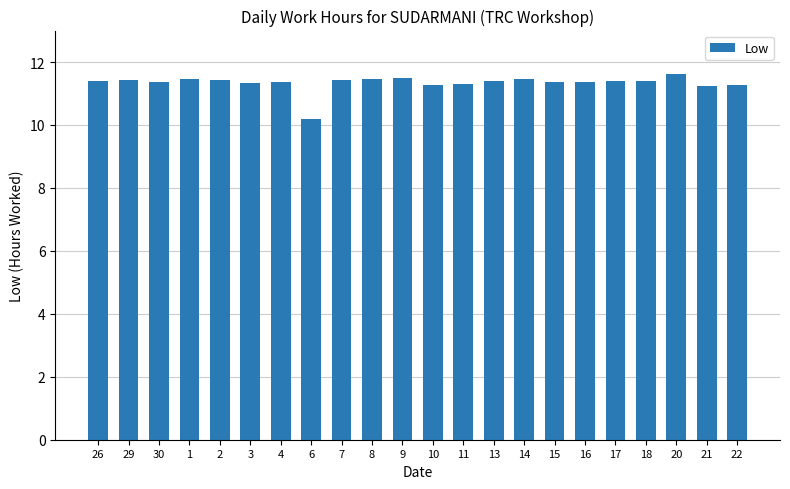

What is the sum of all values?

249.4